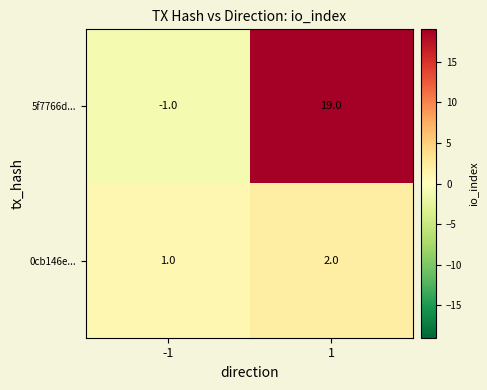

Reading left to right, what are all the values shown in this chart?

5f7766d...: -1	19
0cb146e...: 1	2